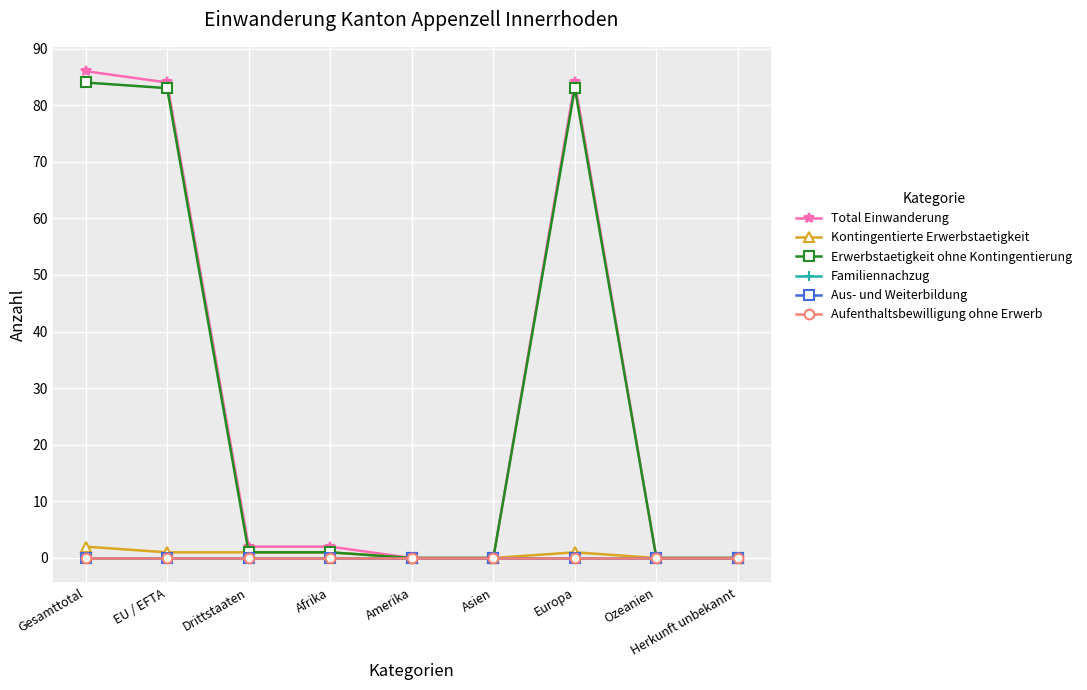

Rank the series at Asien from lowest to highest value.

Total Einwanderung, Kontingentierte Erwerbstaetigkeit, Erwerbstaetigkeit ohne Kontingentierung, Familiennachzug, Aus- und Weiterbildung, Aufenthaltsbewilligung ohne Erwerb